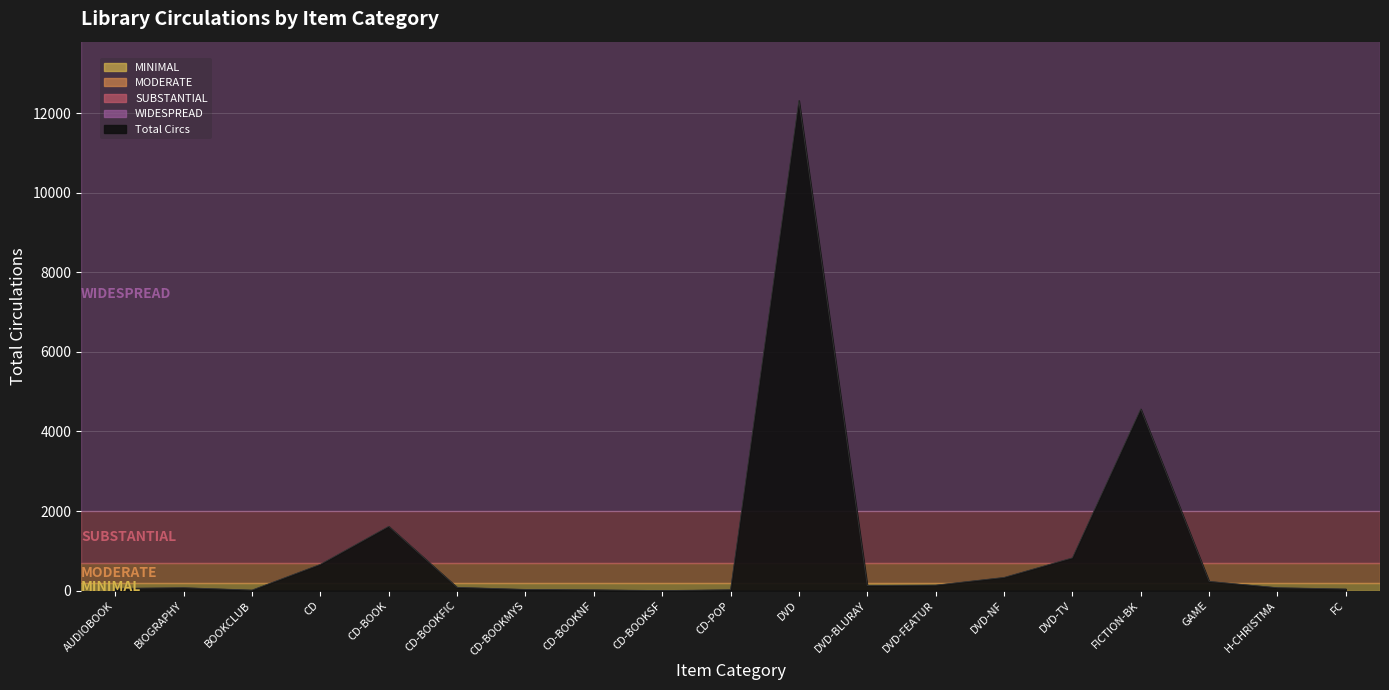

What is the difference between the maximum and minimum values?

12320